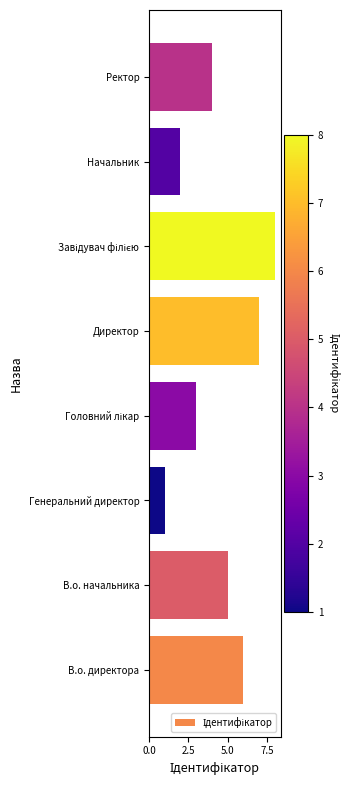

Count the number of categories in the chart.

8